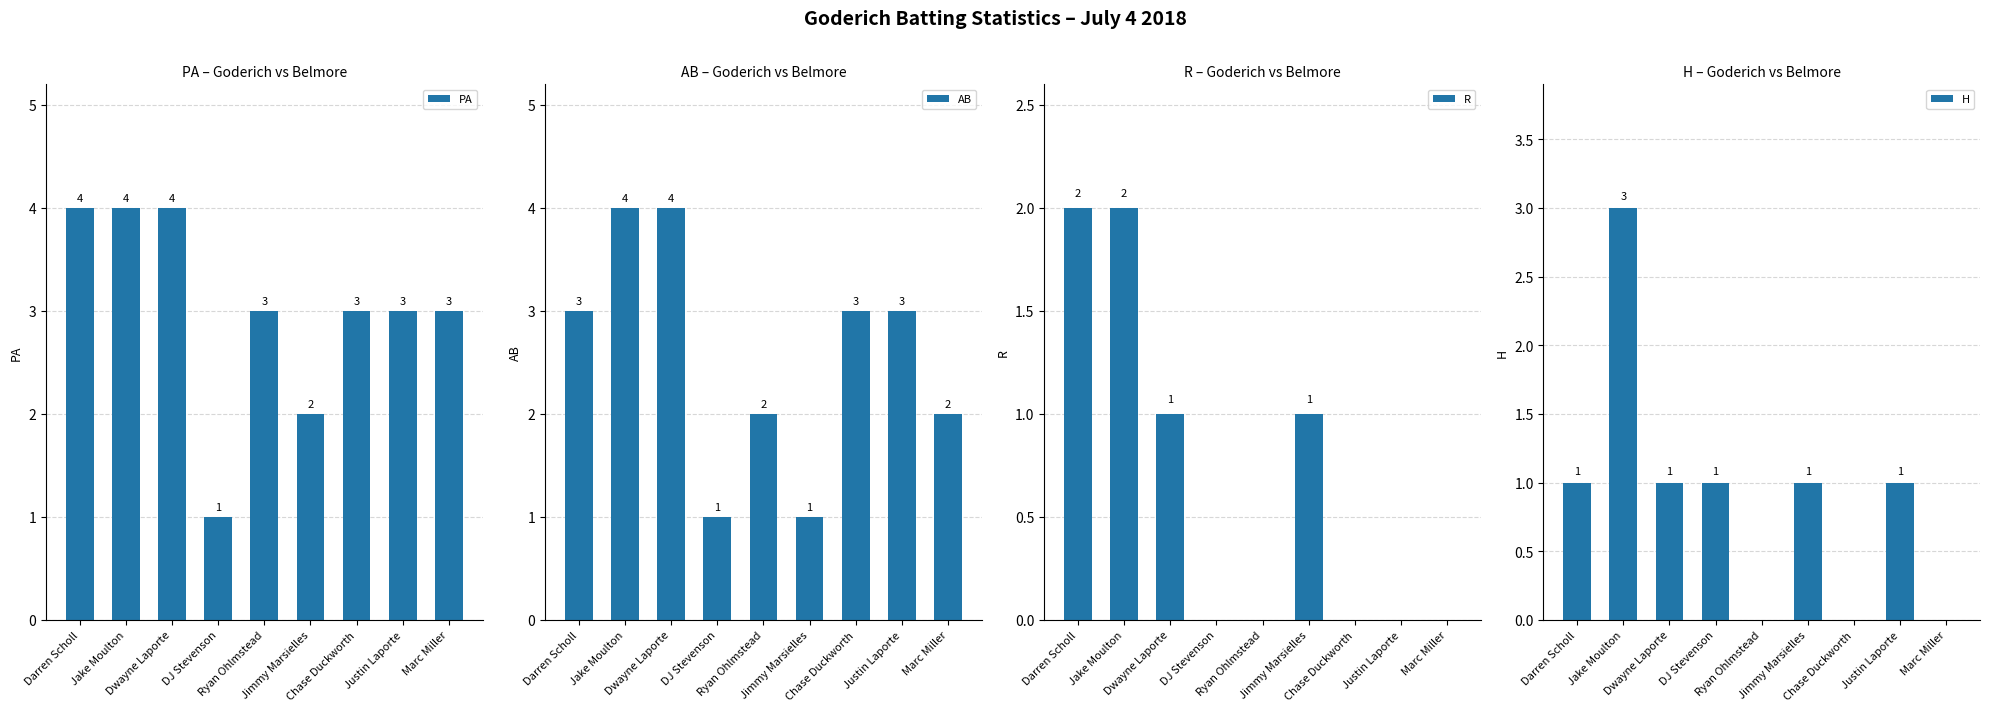

Which category has the highest value in the AB series?

Jake Moulton